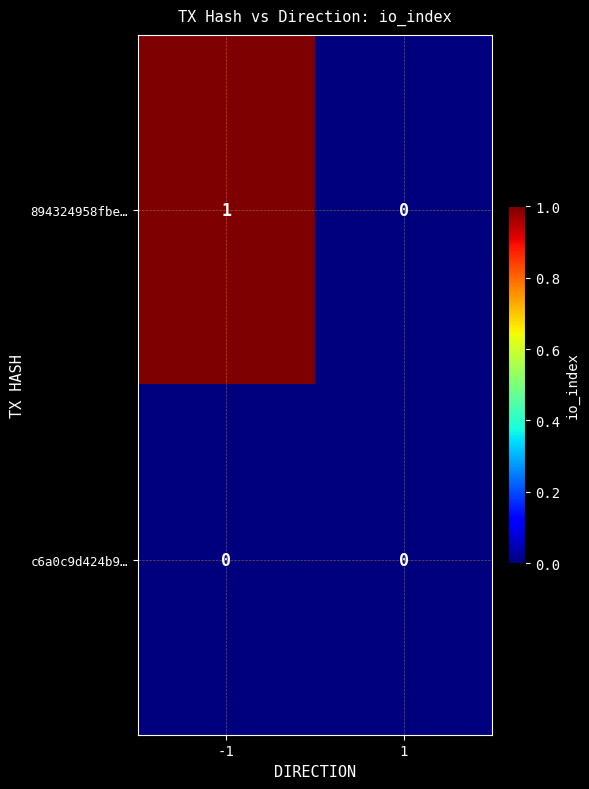

Reading left to right, extract all data points from this chart.

894324958fbe…: 1	0
c6a0c9d424b9…: 0	0